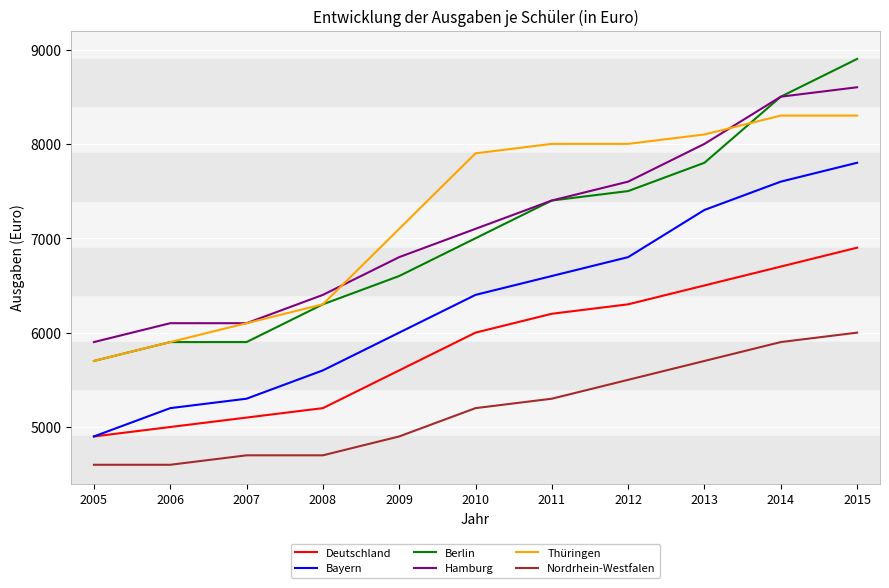

List the series in order of their peak value, lowest first.

Nordrhein-Westfalen, Deutschland, Bayern, Thüringen, Hamburg, Berlin